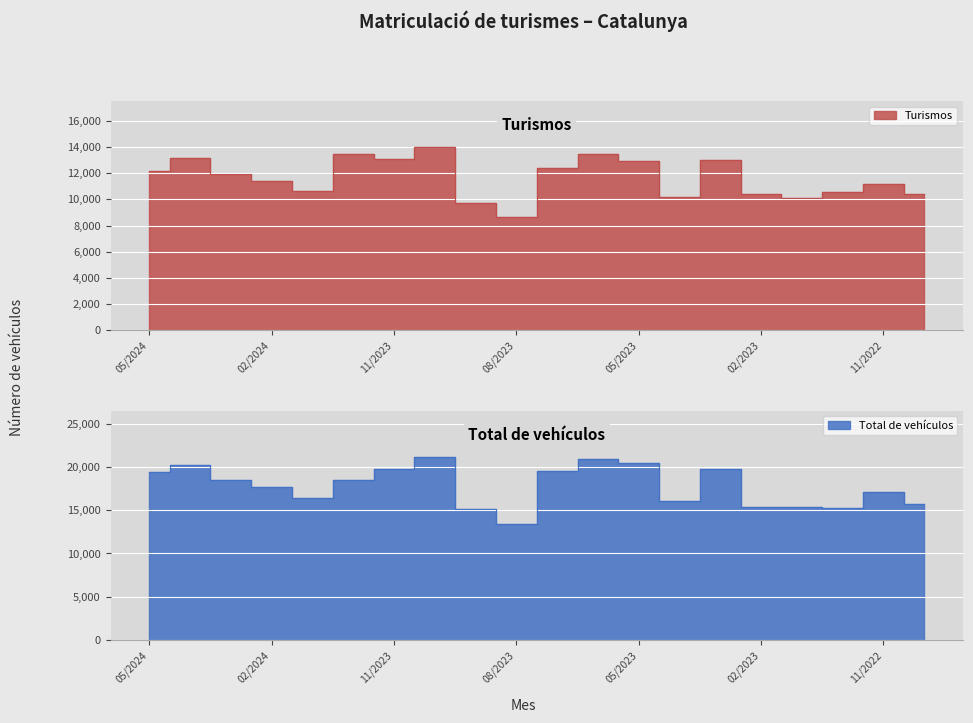

How many data points does each series have?

20